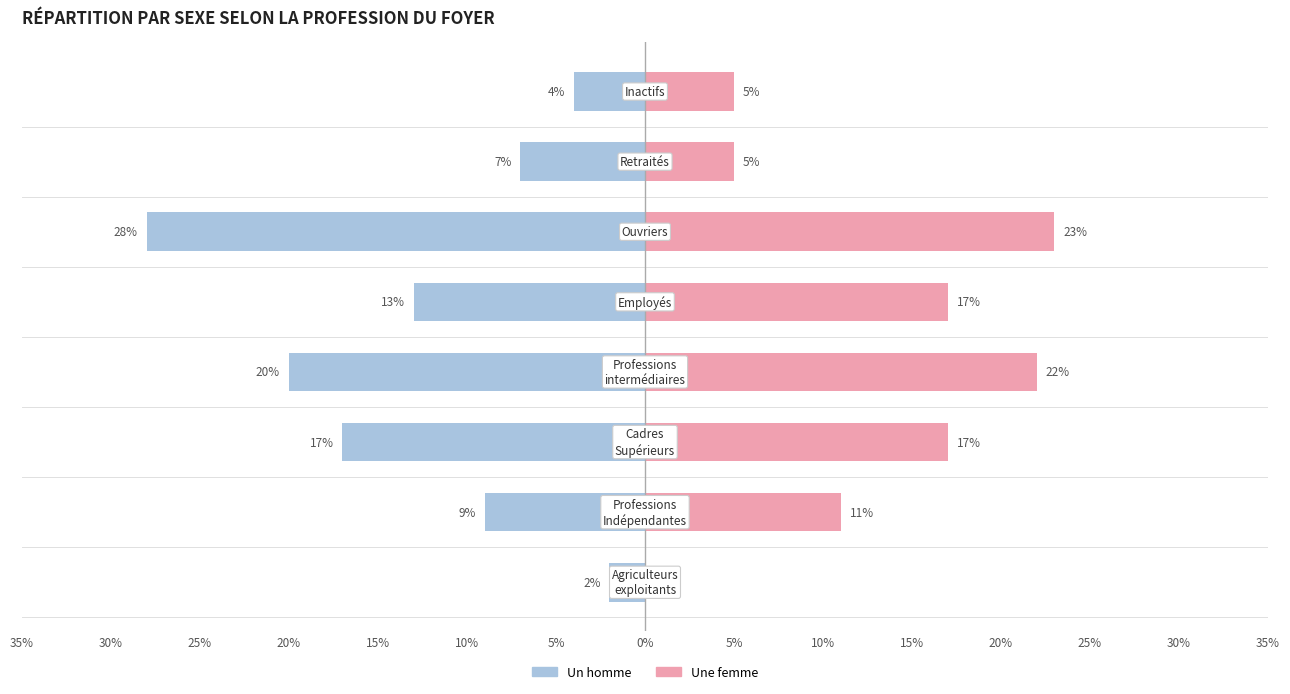

What value does the Un homme series have at 5%?

-2